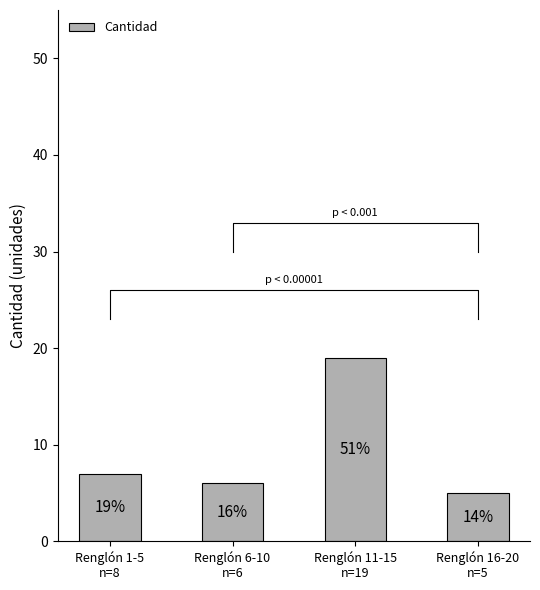

What position from the right is Renglón 1-5
n=8?

4